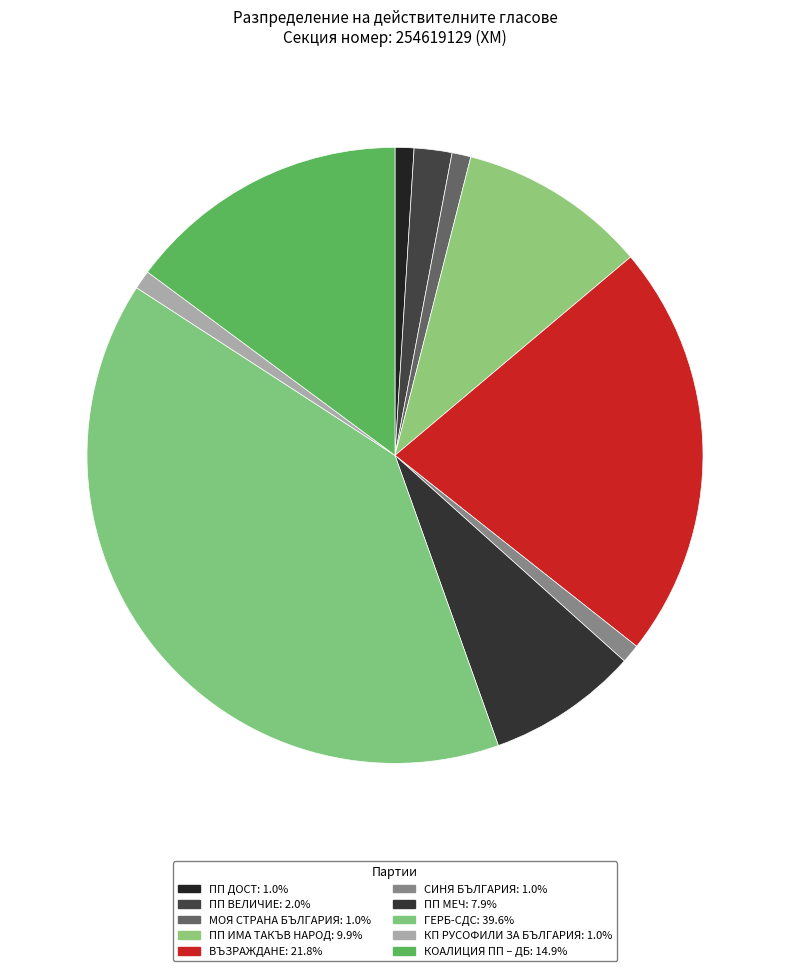

Is there a majority slice in this chart?

No